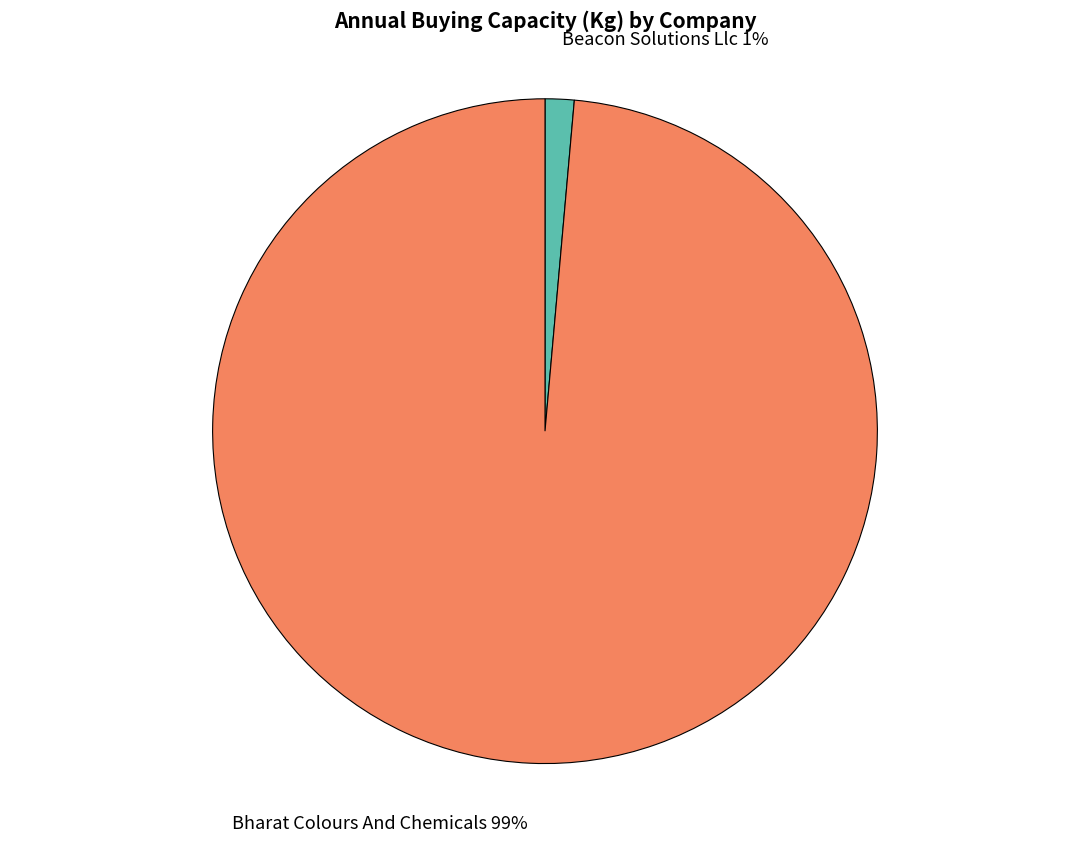

How many slices are in this pie chart?

2